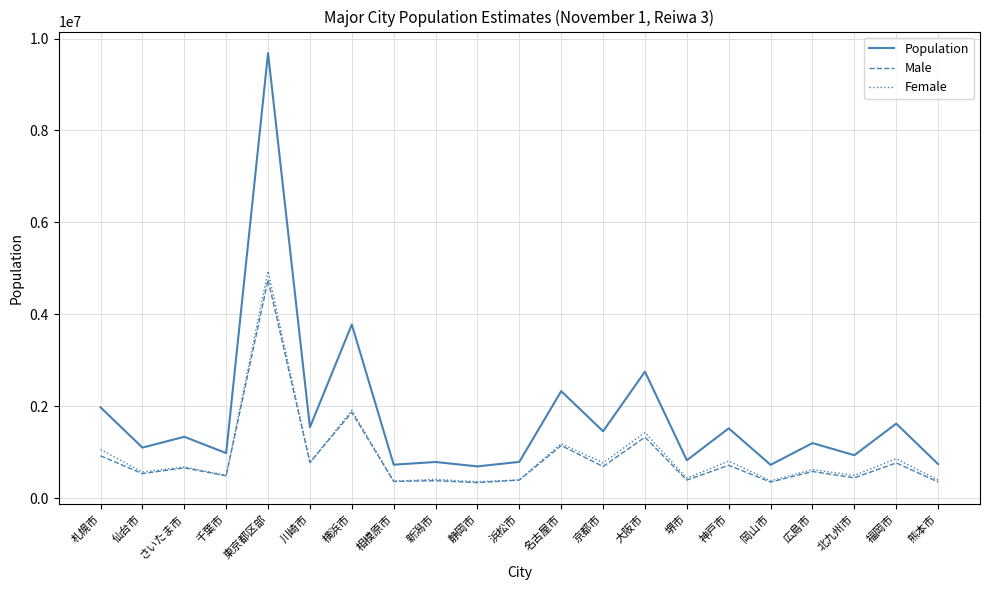

How many categories are shown in the chart?

21